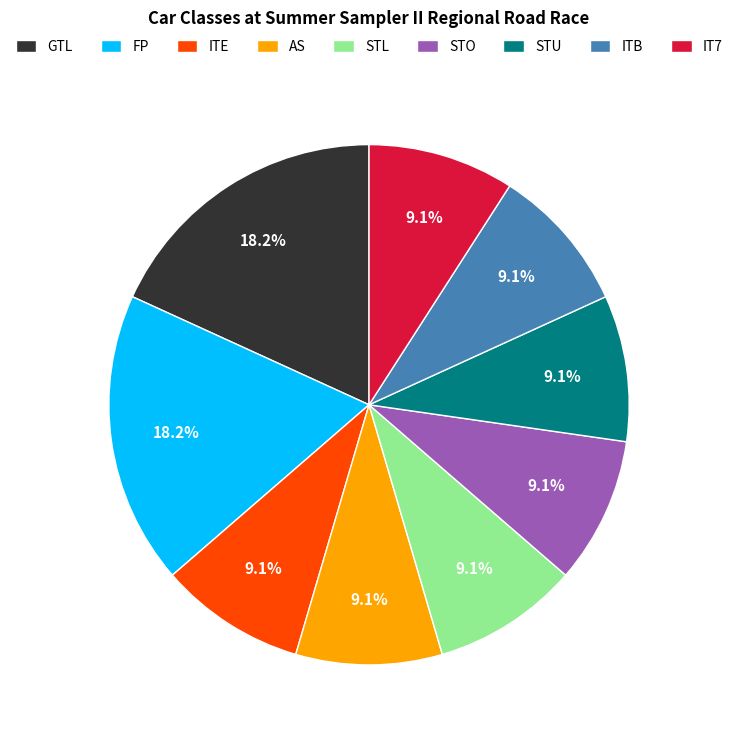

Is there a majority slice in this chart?

No